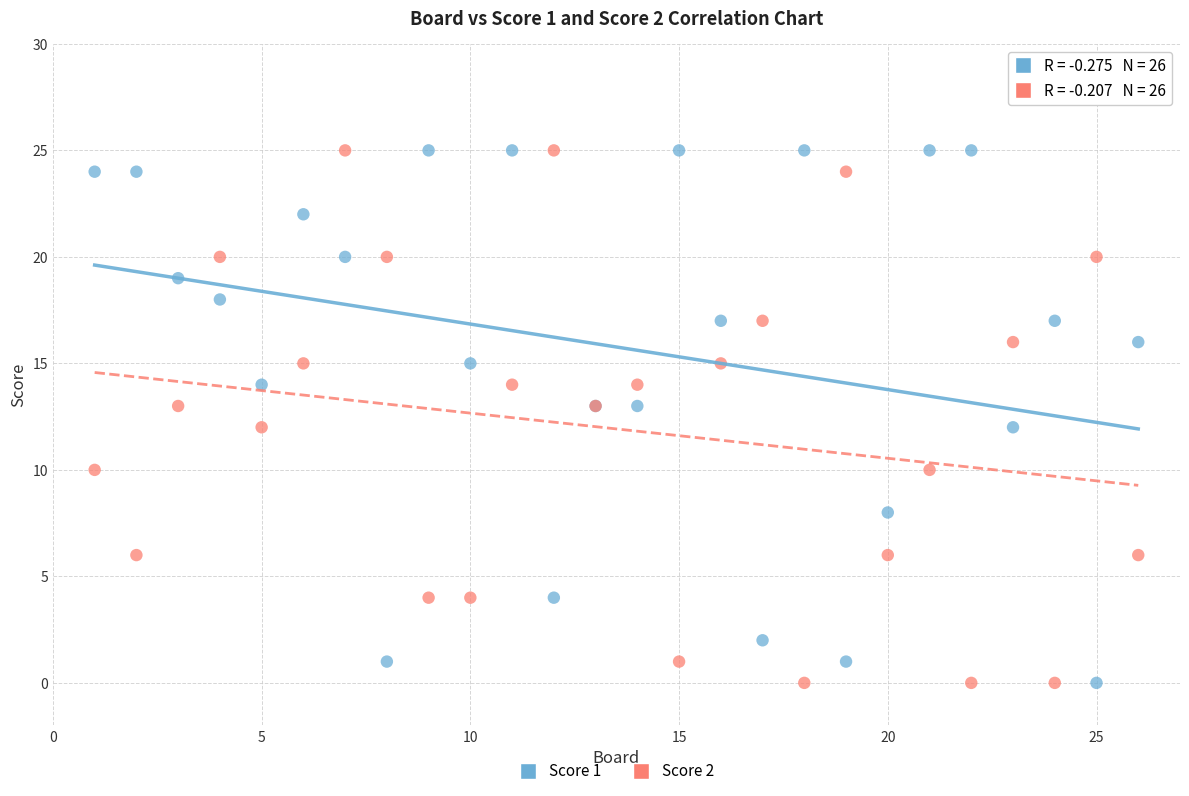

What is the X range (max minus min) for the scatter plot?

25